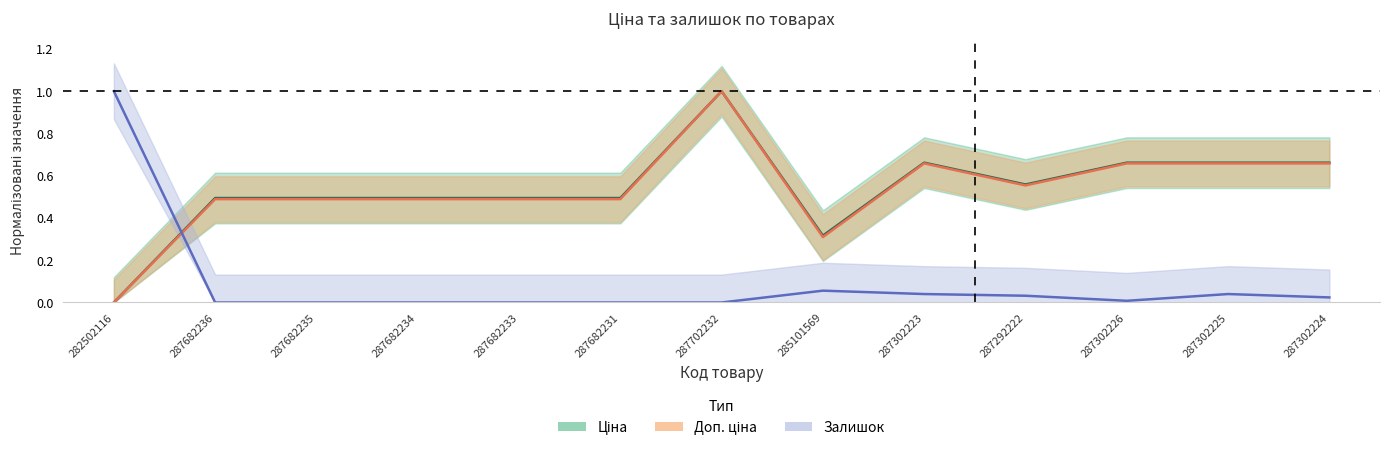

What is the maximum value shown in the chart?

1.0